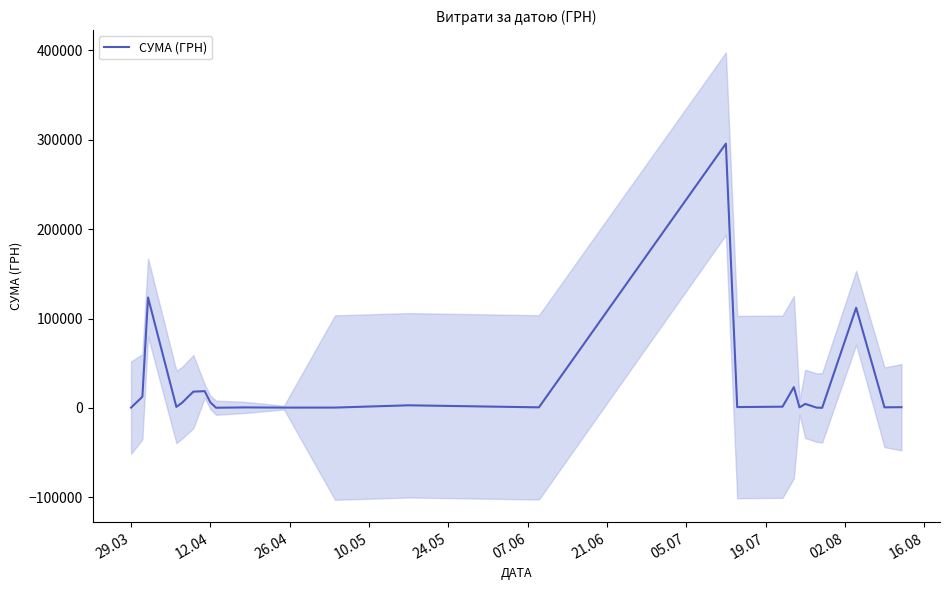

Count the number of data series in this chart.

1